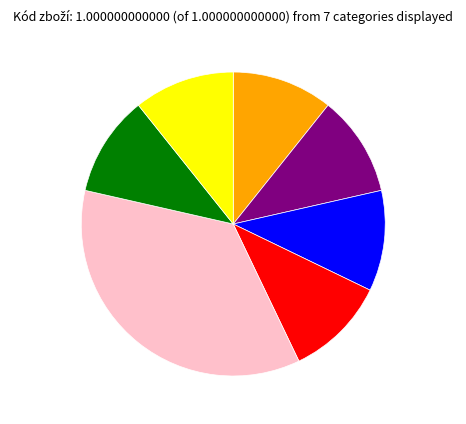

Does any single category account for the majority?

No